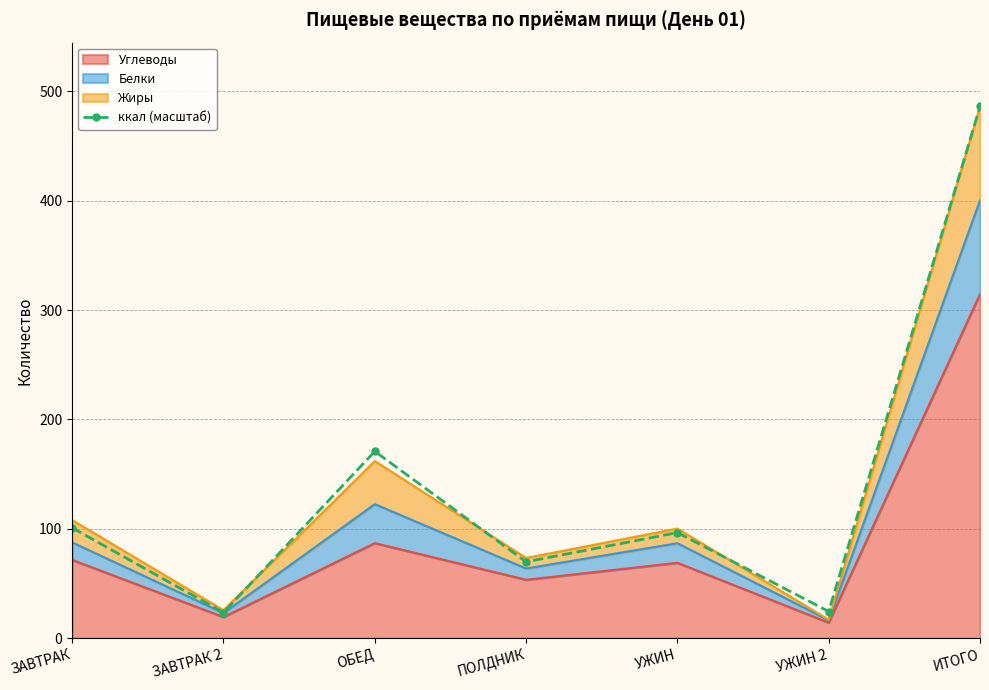

List the labels in order of value, largest first.

ИТОГО, ОБЕД, ЗАВТРАК, УЖИН, ПОЛДНИК, УЖИН 2, ЗАВТРАК 2